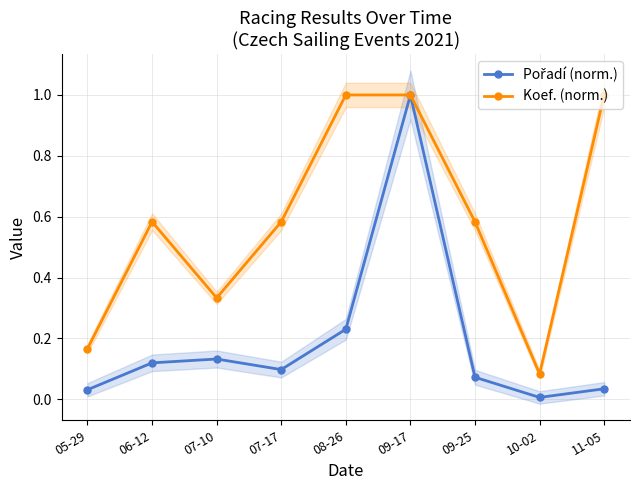

What are all the series names shown in the legend?

Pořadí (norm.), Koef. (norm.)